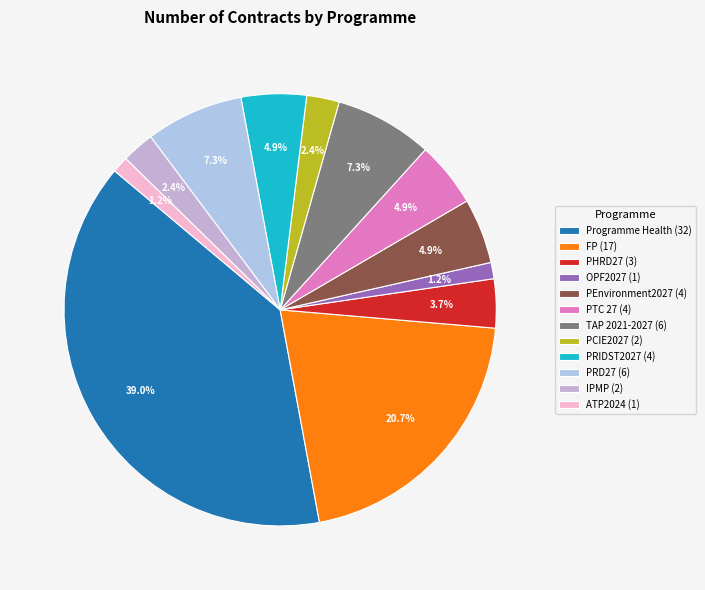

Count the number of slices in the pie.

12